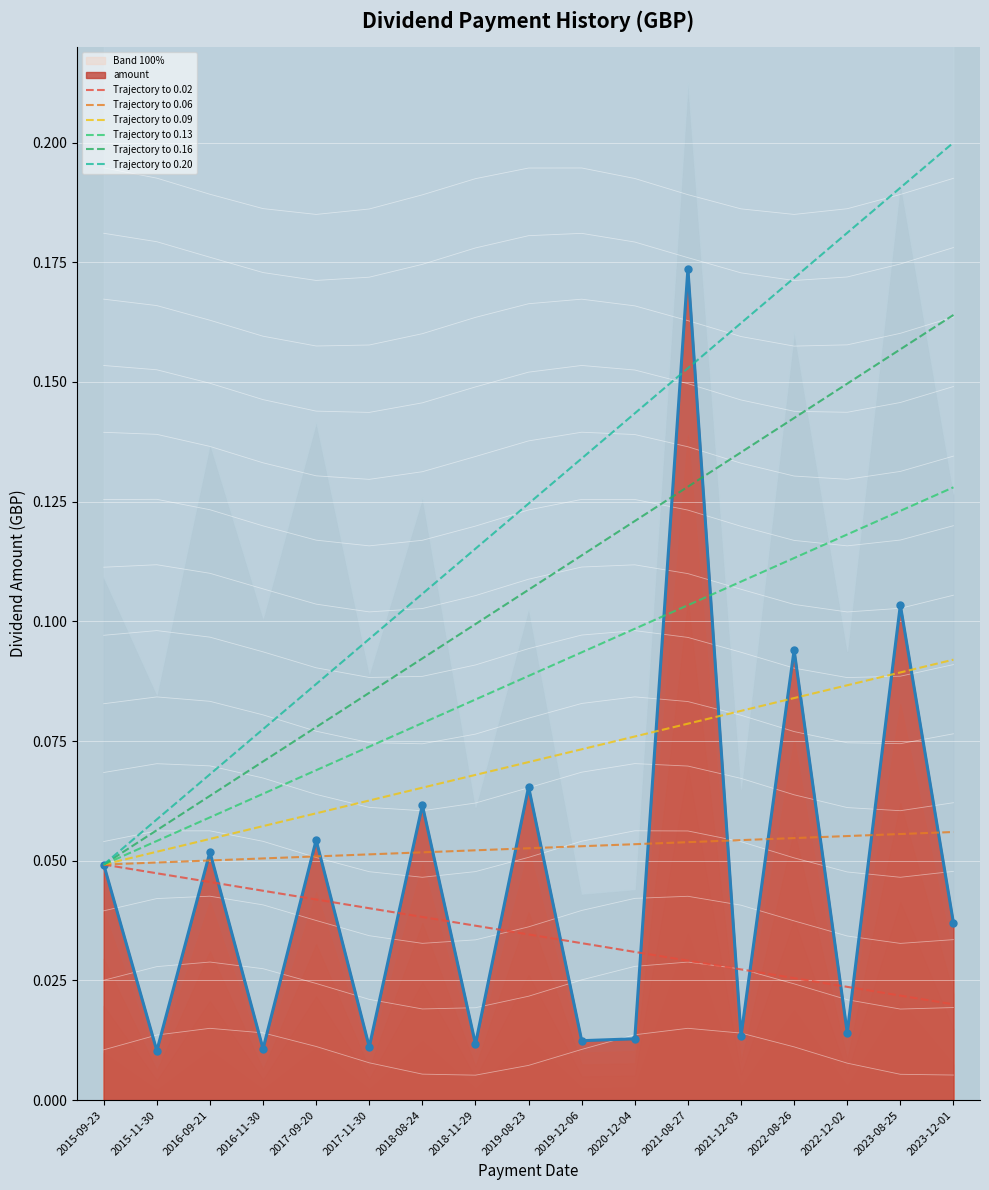

True or false: Trajectory to 0.20 has more than 2 interior local peaks.

False